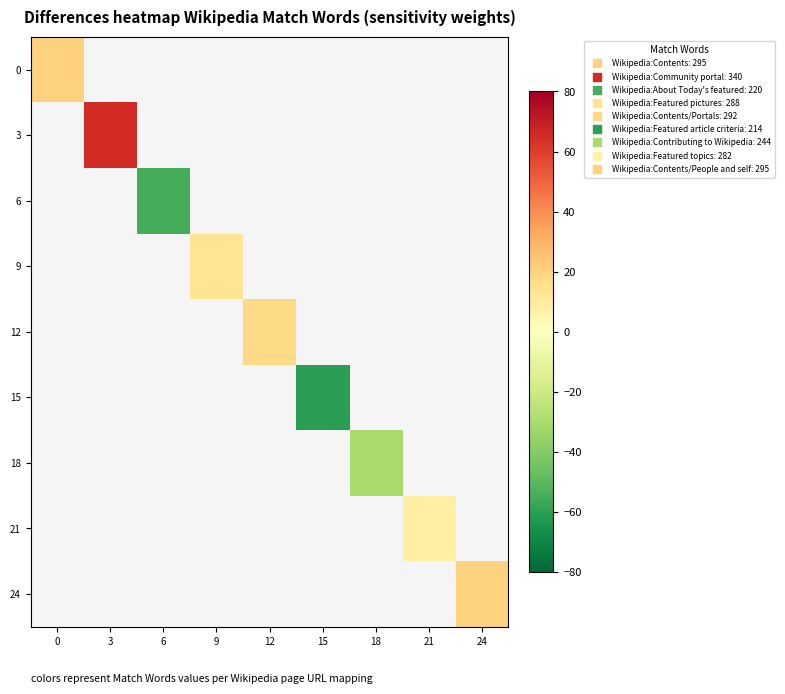

The value of 3 at 3 is 44.4. True or false?

False